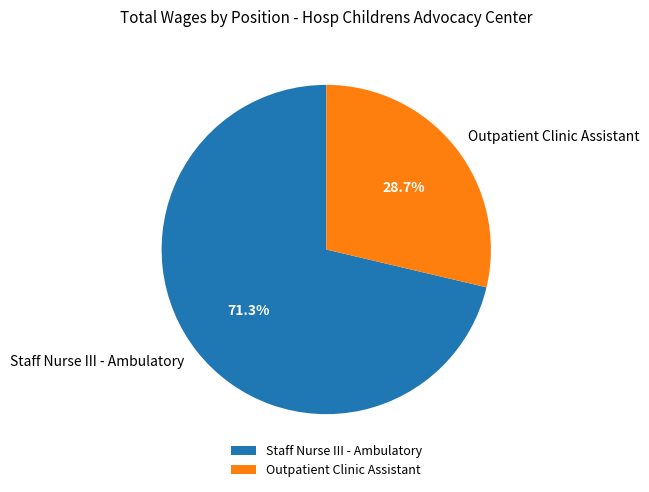

Which category has the biggest portion of the pie?

Staff Nurse III - Ambulatory